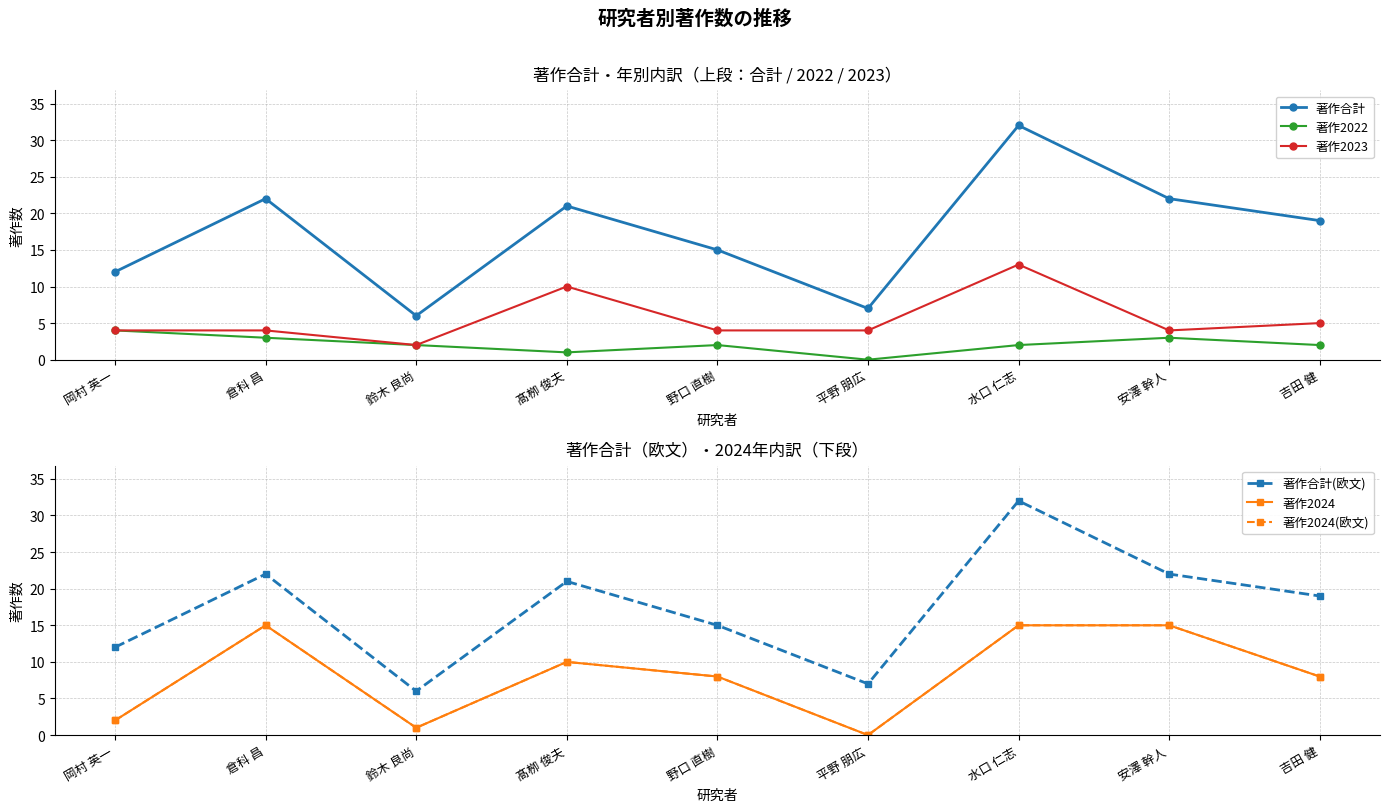

Reading left to right, list all the values displayed in this chart.

著作合計: 12	22	6	21	15	7	32	22	19
著作2022: 4	3	2	1	2	0	2	3	2
著作2023: 4	4	2	10	4	4	13	4	5
著作合計(欧文): 12	22	6	21	15	7	32	22	19
著作2024: 2	15	1	10	8	0	15	15	8
著作2024(欧文): 2	15	1	10	8	0	15	15	8